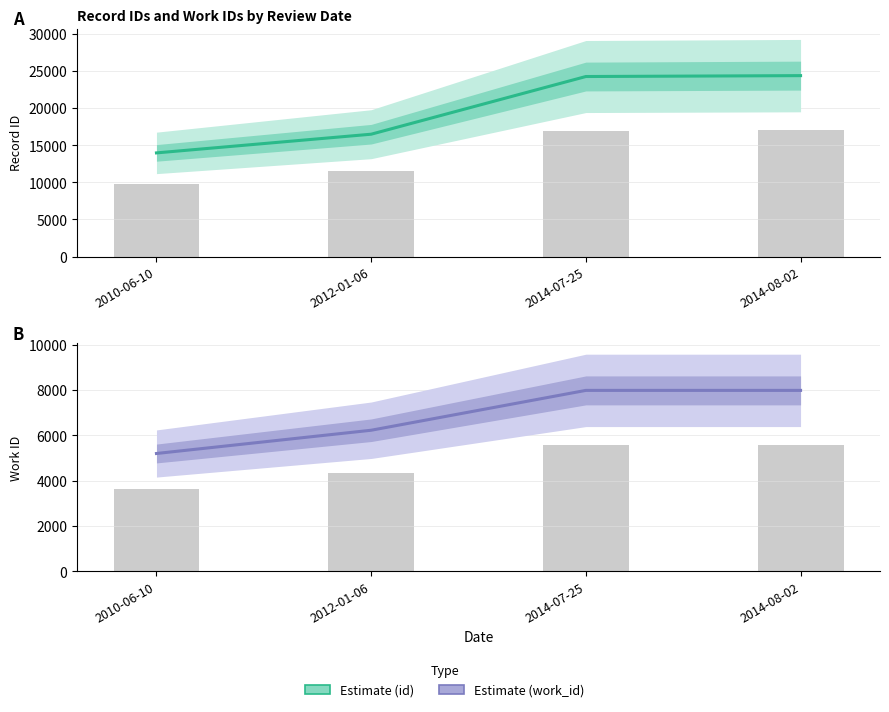

What is the label of the 4th bar from the left?

2014-08-02